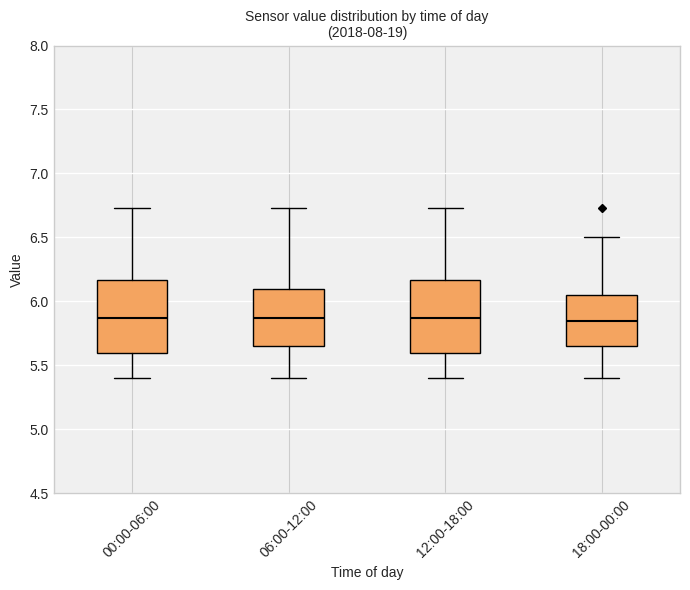

Where does the median line of the box for 06:00-12:00 sit on the y-axis? The values are not printed on the chart, so give them approximately, as read against the axis.

5.85